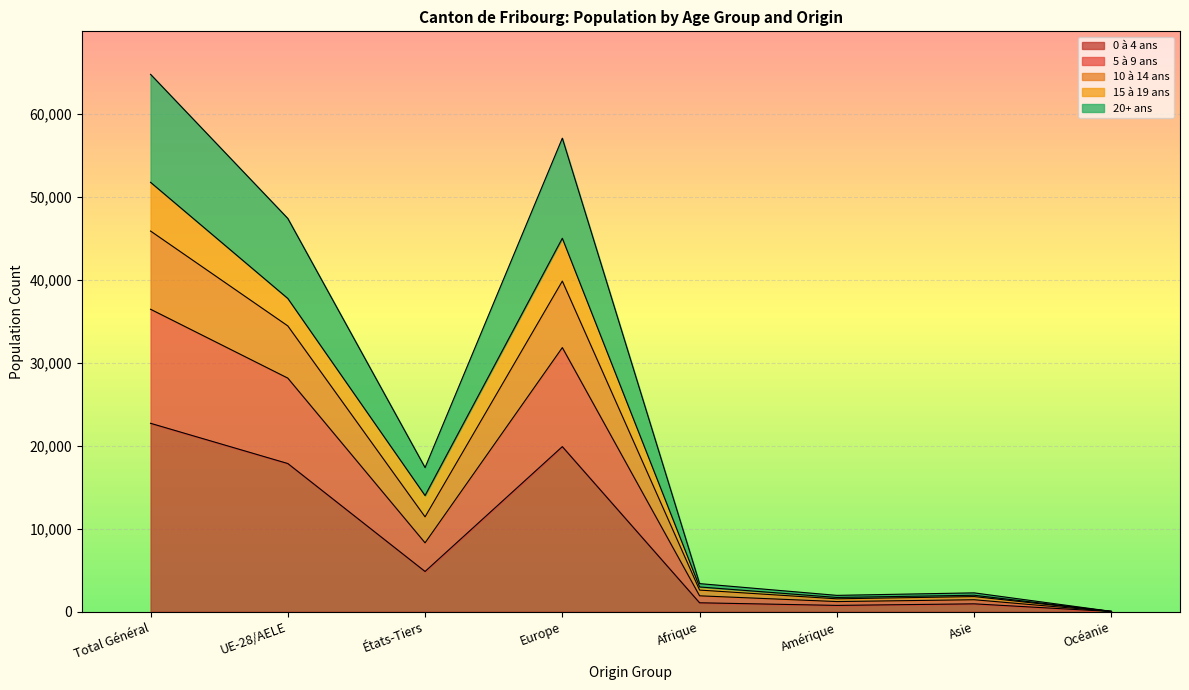

At which label is 0 à 4 ans closest to 11359?

UE-28/AELE